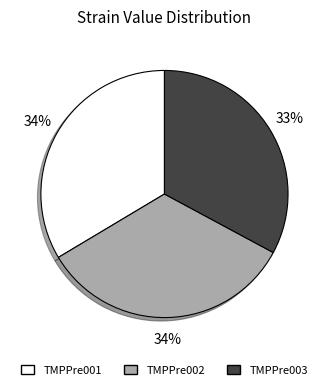

To the nearest percent, what is the average slice percentage?

33%